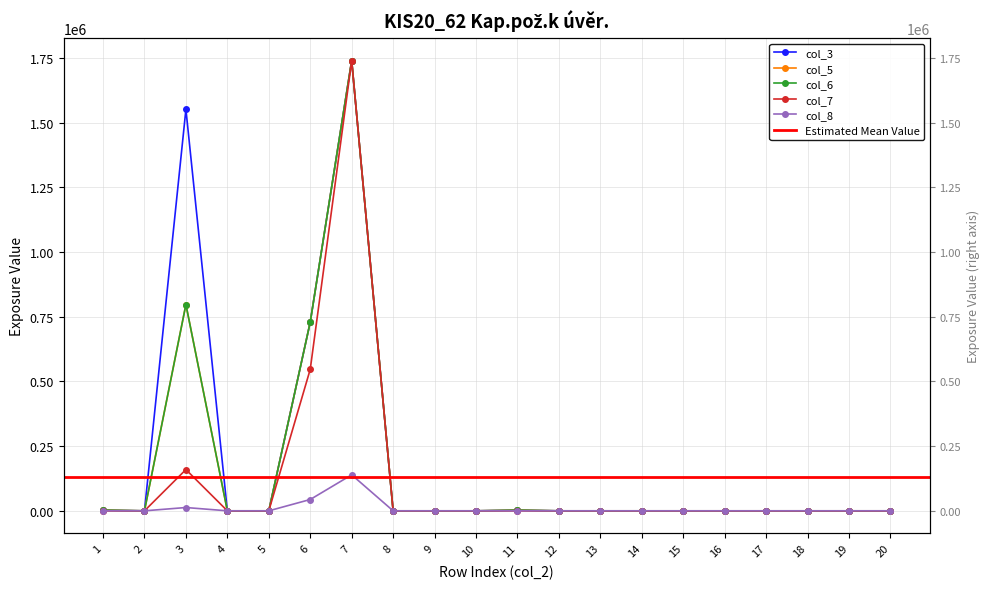

What is the difference between the second highest and second lowest values in the col_3 series?

1551576.0